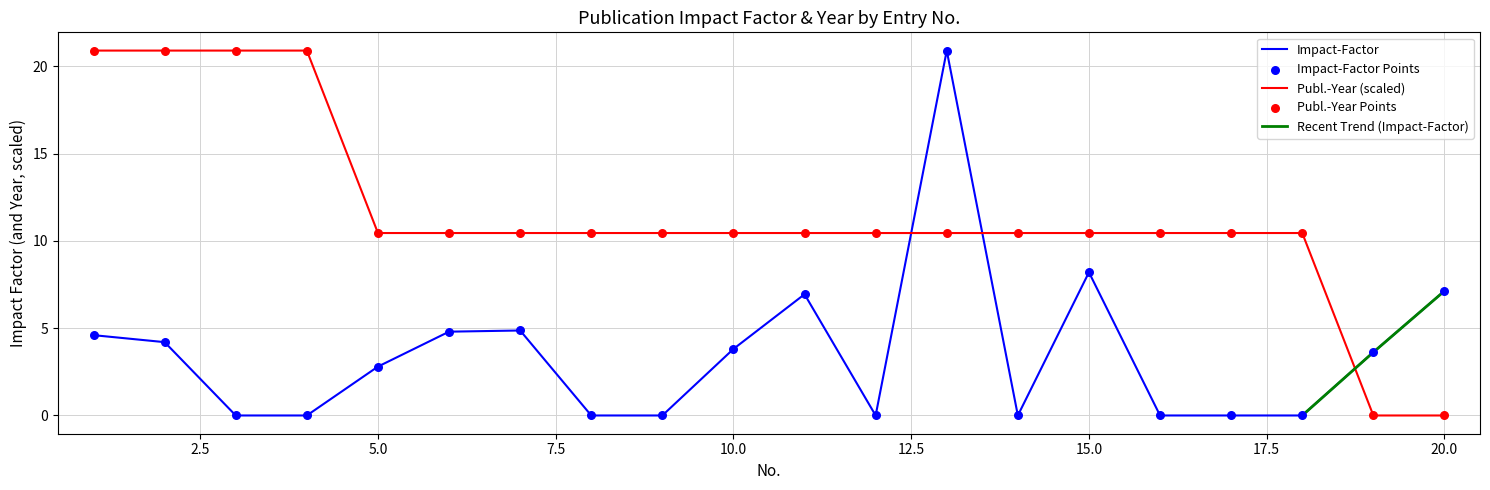

Which series has the largest total across all categories?

Publ.-Year